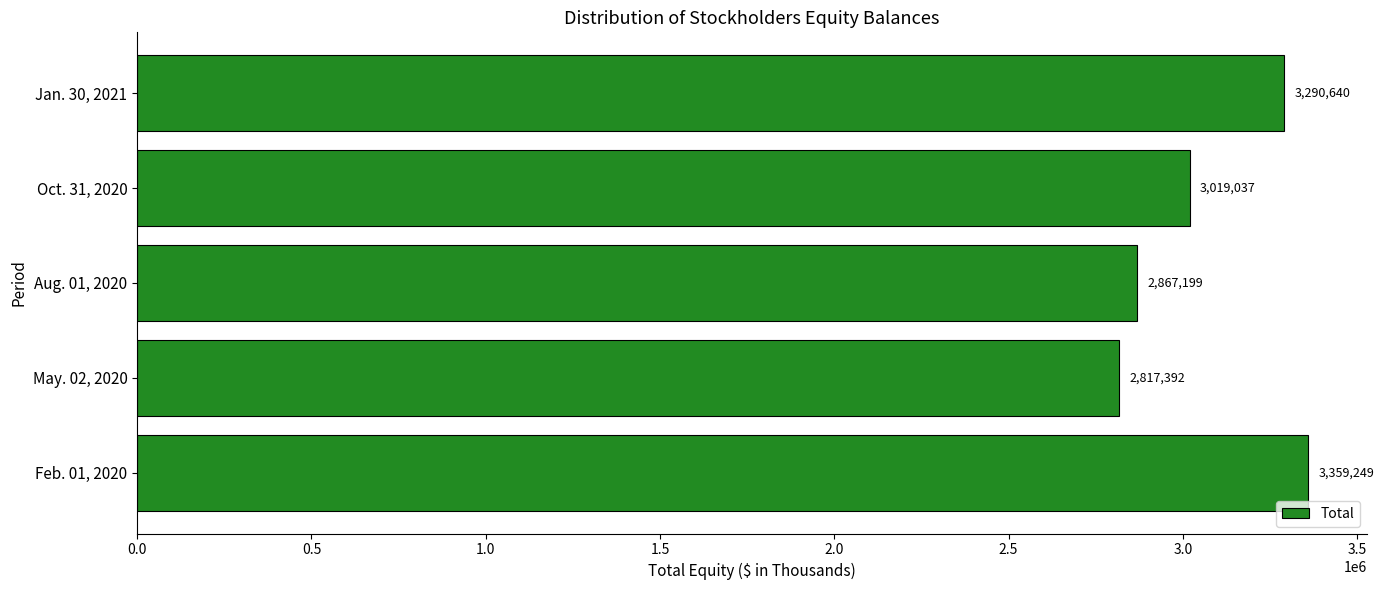

The value at Oct. 31, 2020 is 5011287. True or false?

False